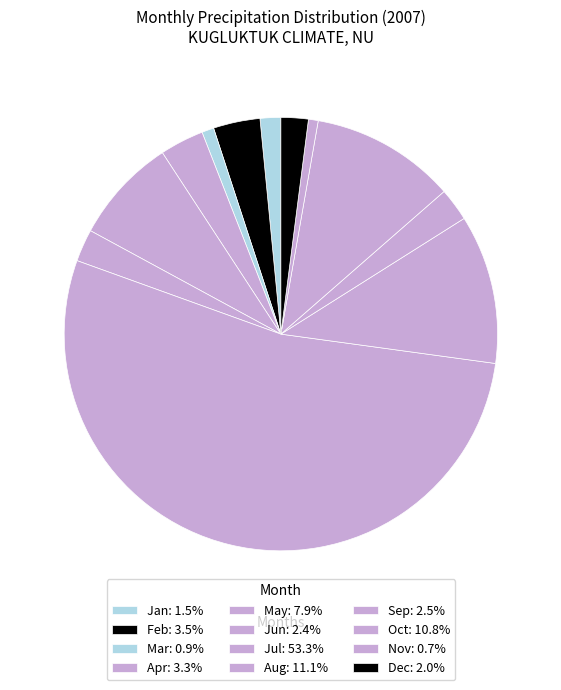

Count the number of slices in the pie.

12